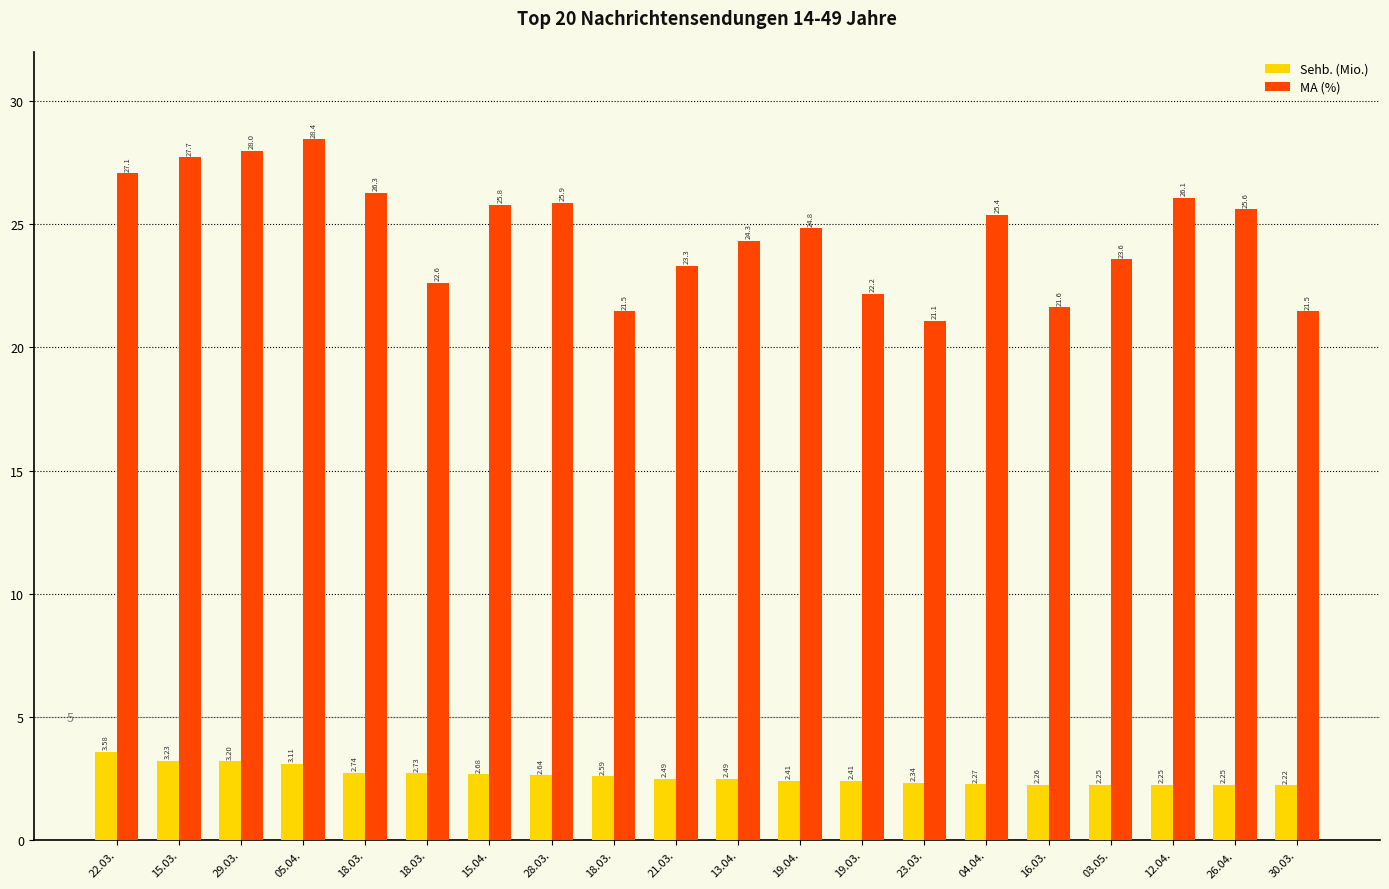

What is the approximate value of Sehb. (Mio.) at 04.04.?

2.3